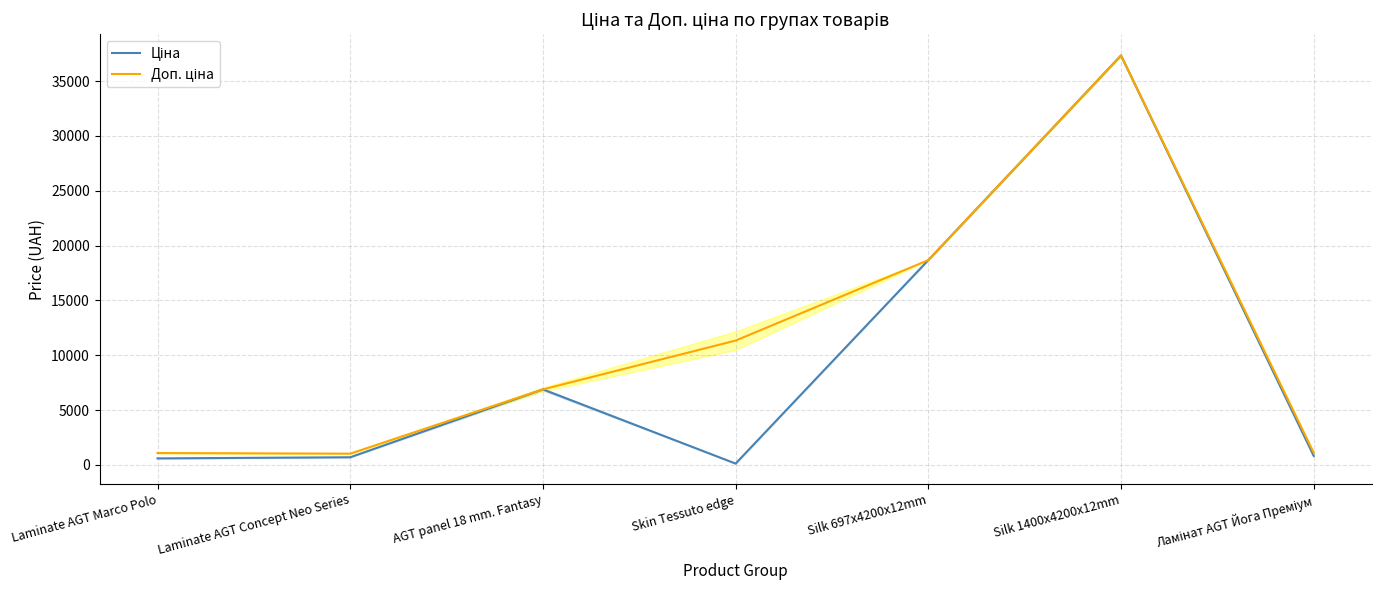

How many values in the Доп. ціна series exceed 6879?

4